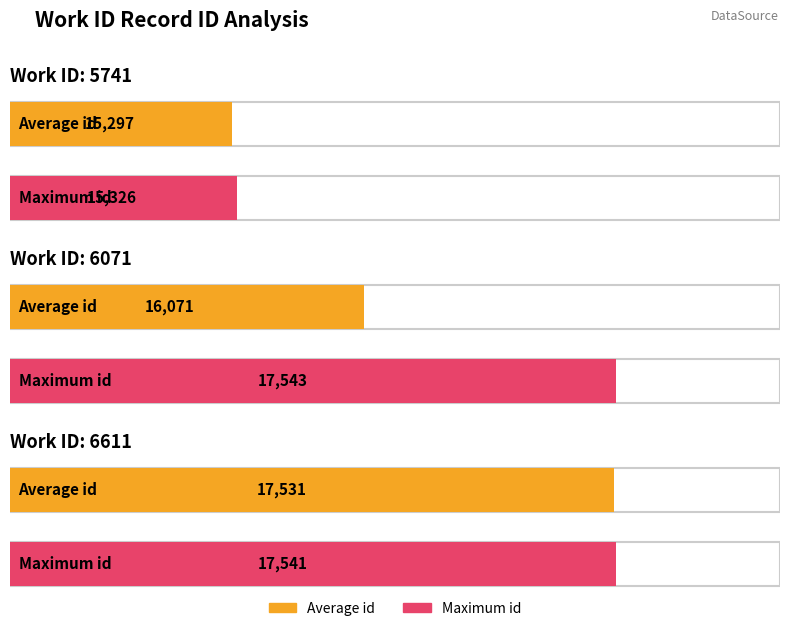

What is the maximum value shown in the chart?

17543